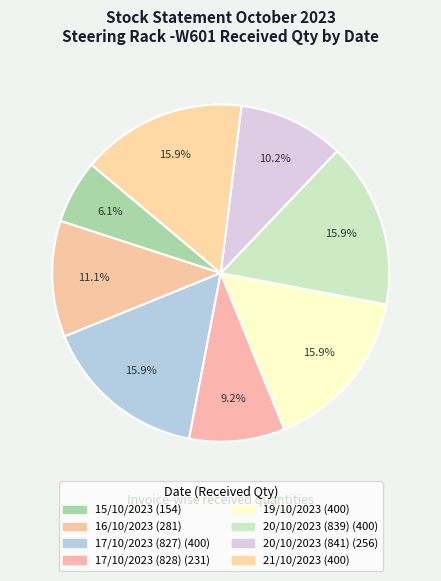

Which has a higher value, 17/10/2023 (828) or 19/10/2023?

19/10/2023